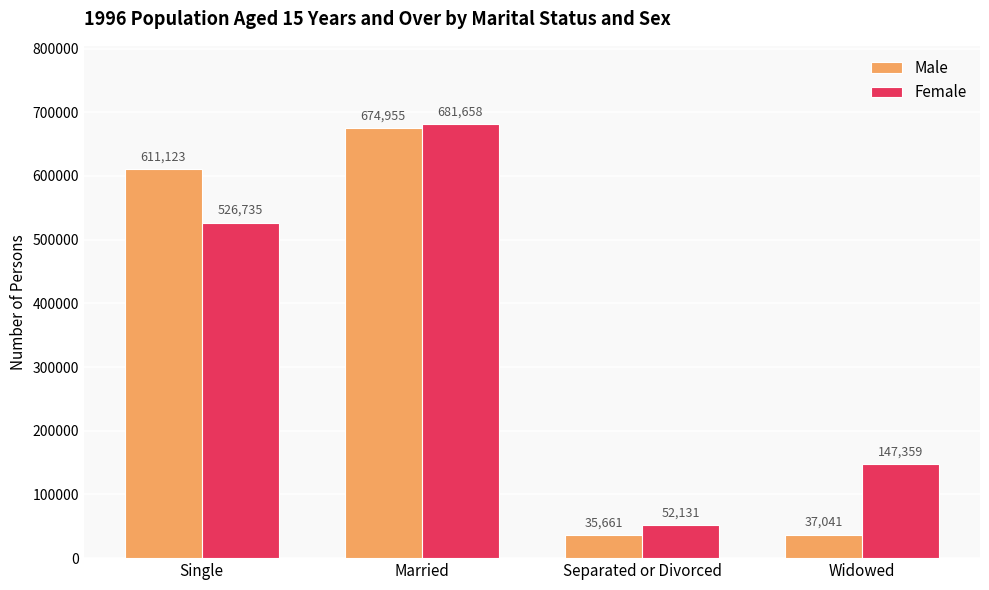

Does the chart contain stacked bars?

No